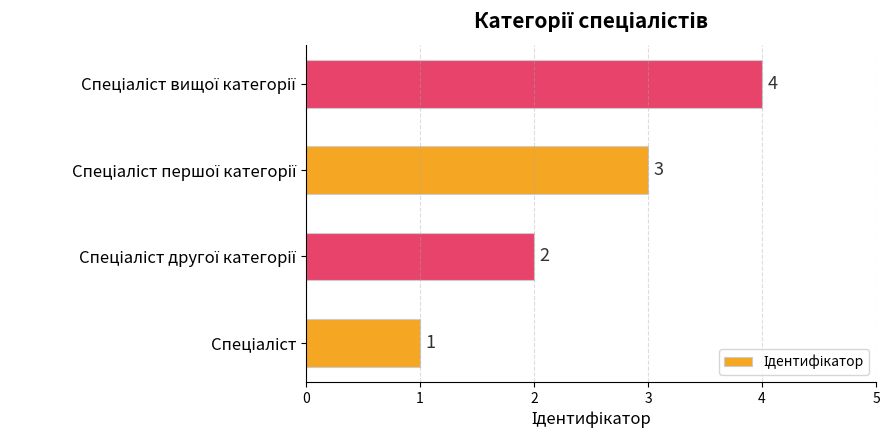

Count the values in the range 2 to 4.

3